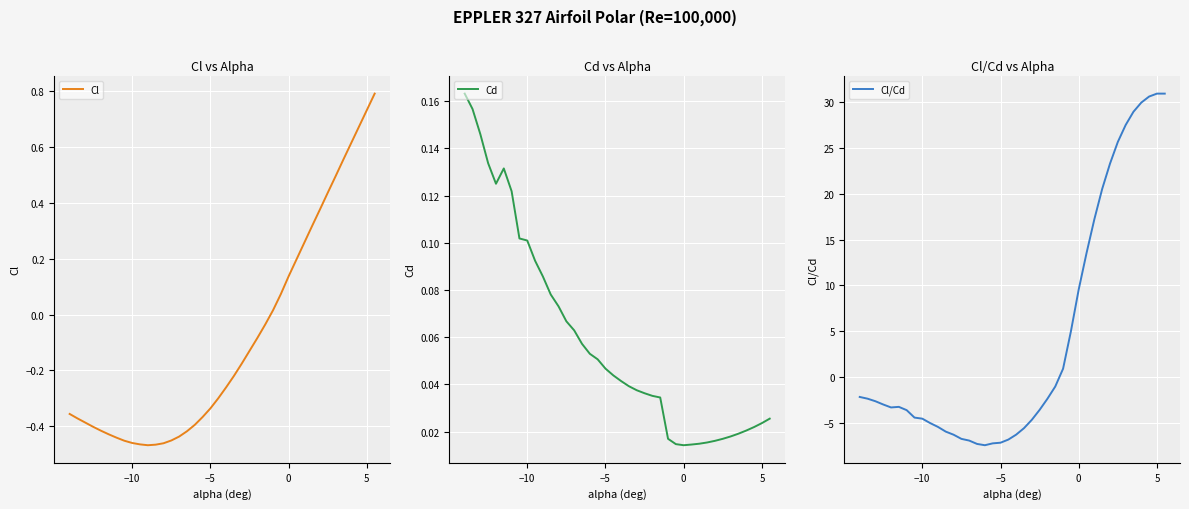

Which series has the largest total across all categories?

Cl/Cd